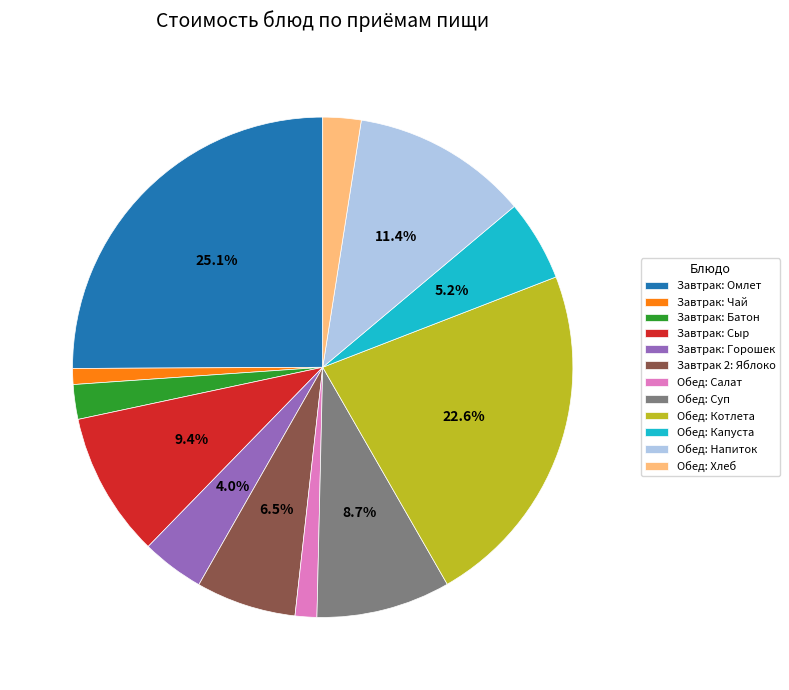

Which has a higher value, Завтрак: Батон or Обед: Капуста?

Обед: Капуста